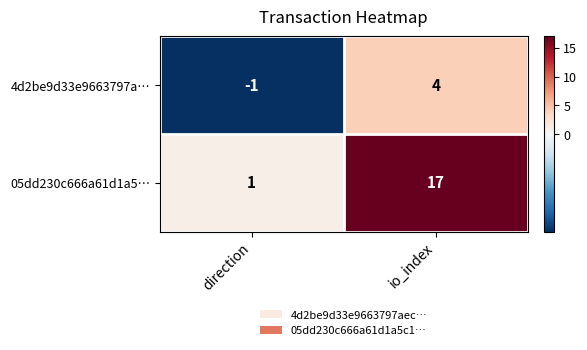

What is the sum of the 05dd230c666a61d1a5… values at io_index and direction?

18